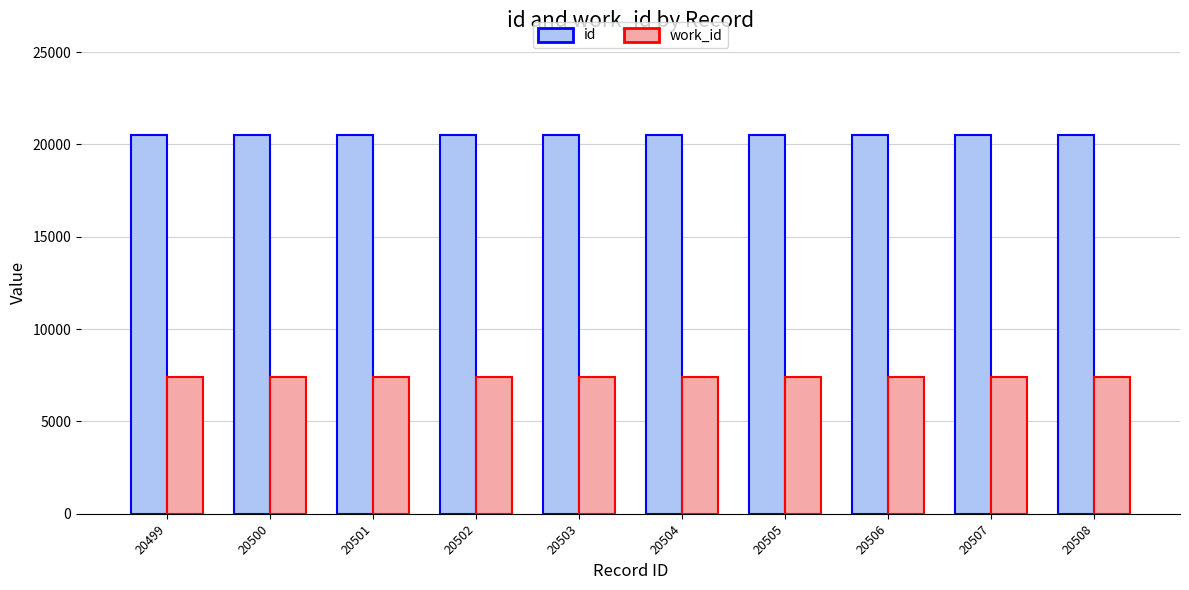

What is the value of the work_id bar at the 9th from the left?

7407